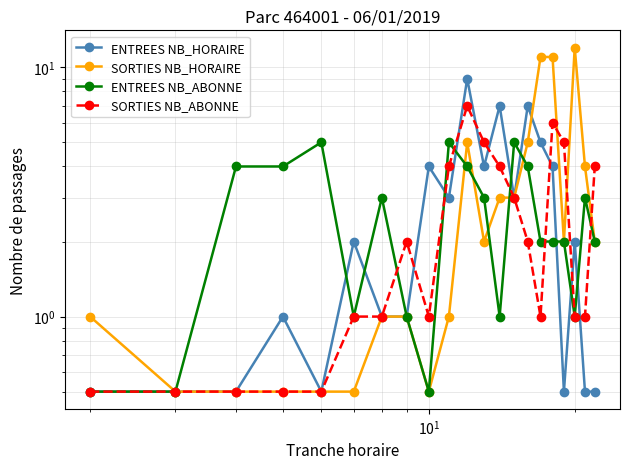

What is the greatest value displayed?

12.0